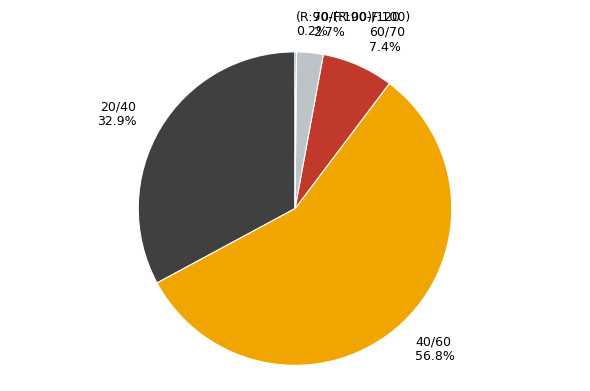

To the nearest percent, what portion does 60/70 represent?

7%